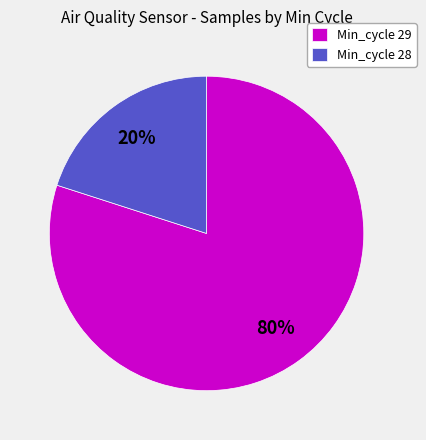

Which category has the biggest portion of the pie?

Min_cycle 29